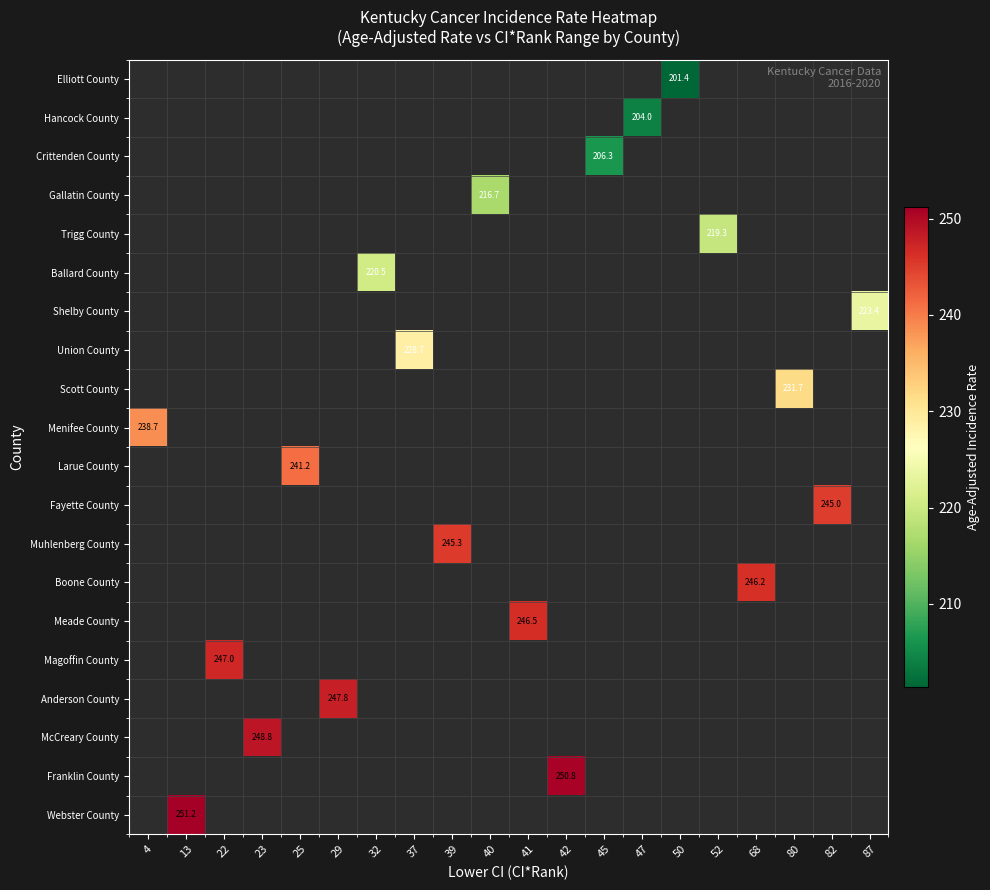

The Fayette County series shows 245.0 at 82. True or false?

True